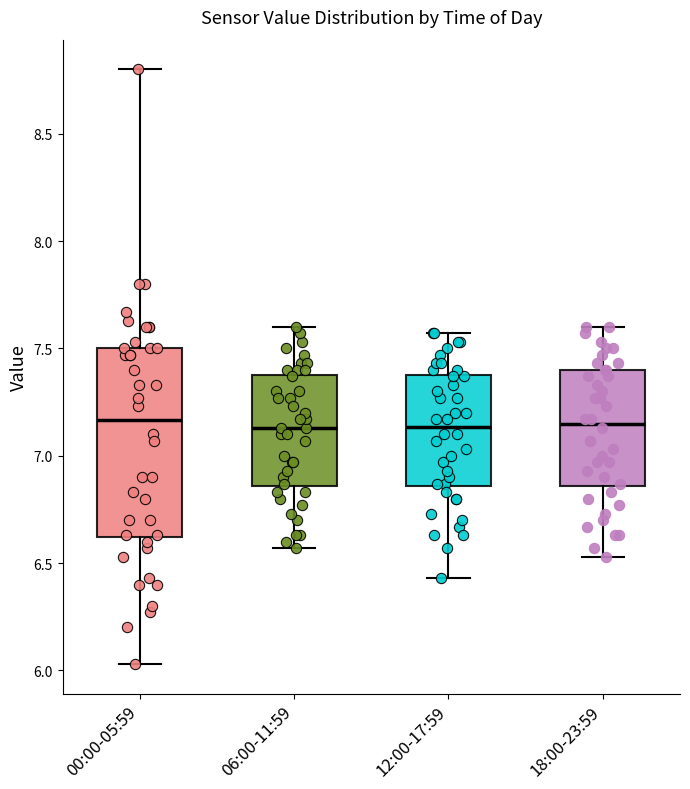

Reading left to right, read every box against the y-axis: the position of its median line, the range the box covers, and the ends of its whiskers. The values are not printed on the chart, so give them approximately, as read against the axis.

00:00-05:59: median 7.15, box 6.60 to 7.50, whiskers 6.05 to 8.80
06:00-11:59: median 7.15, box 6.85 to 7.40, whiskers 6.55 to 7.60
12:00-17:59: median 7.15, box 6.85 to 7.40, whiskers 6.45 to 7.55
18:00-23:59: median 7.15, box 6.85 to 7.40, whiskers 6.55 to 7.60